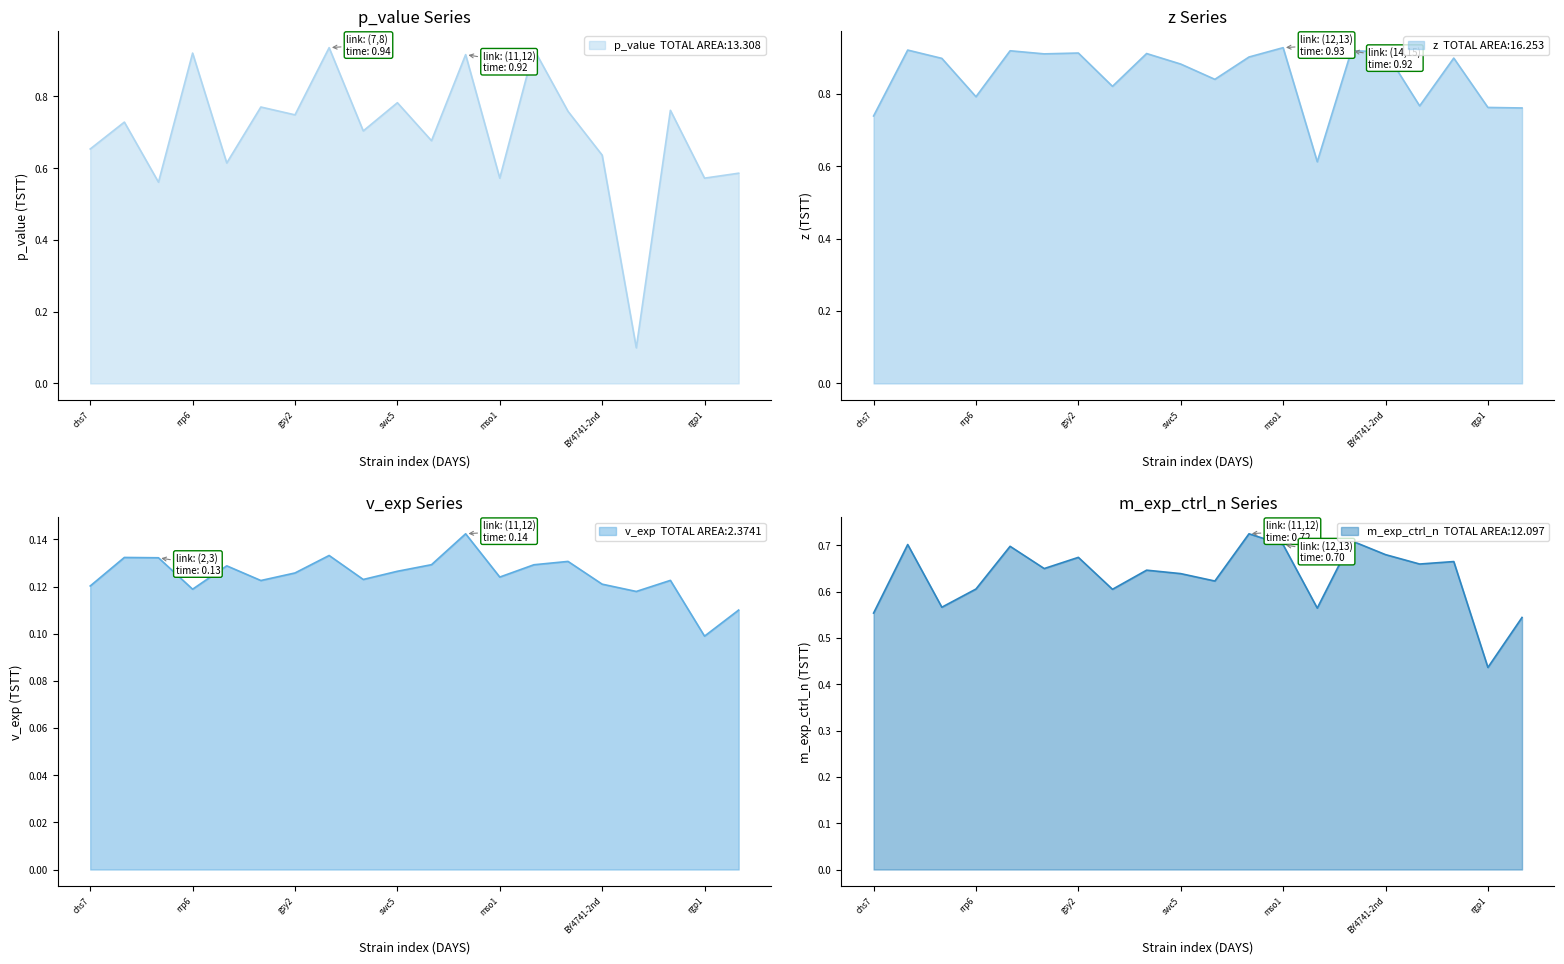

How many lines are shown in the chart?

4